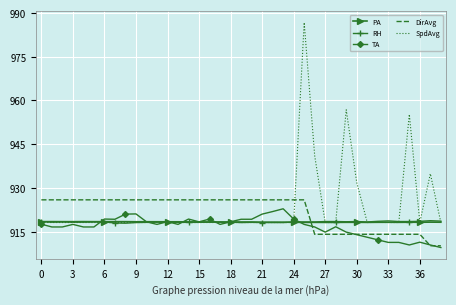

What is the minimum value shown in the chart?

909.5